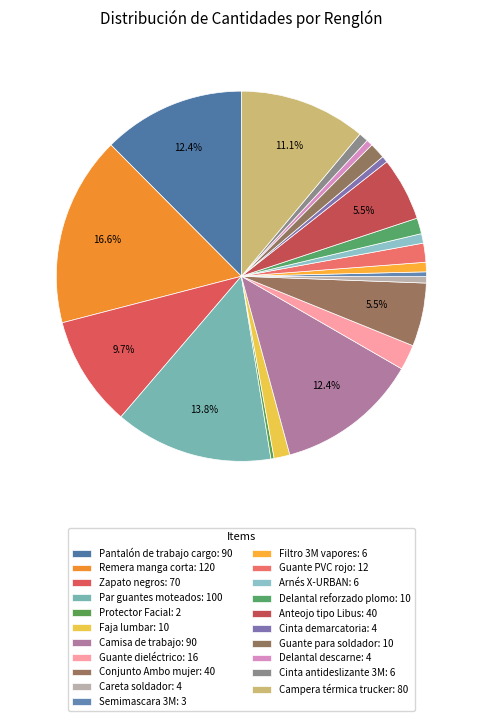

Does any single category account for the majority?

No